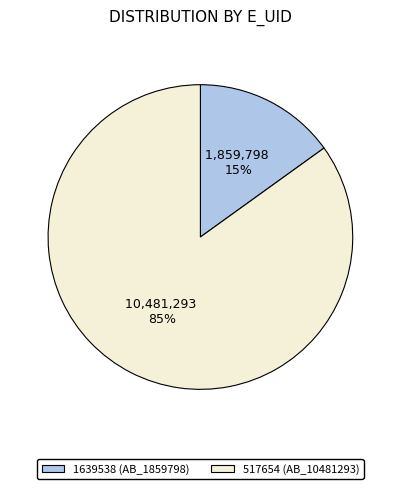

To the nearest percent, what is the difference between the largest and smallest slice percentages?

70%